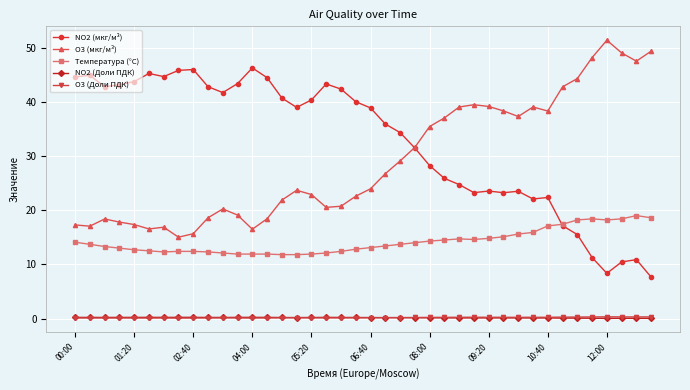

What is the value of the O3 (мкг/м³) point at the 15th from the left?

21.9